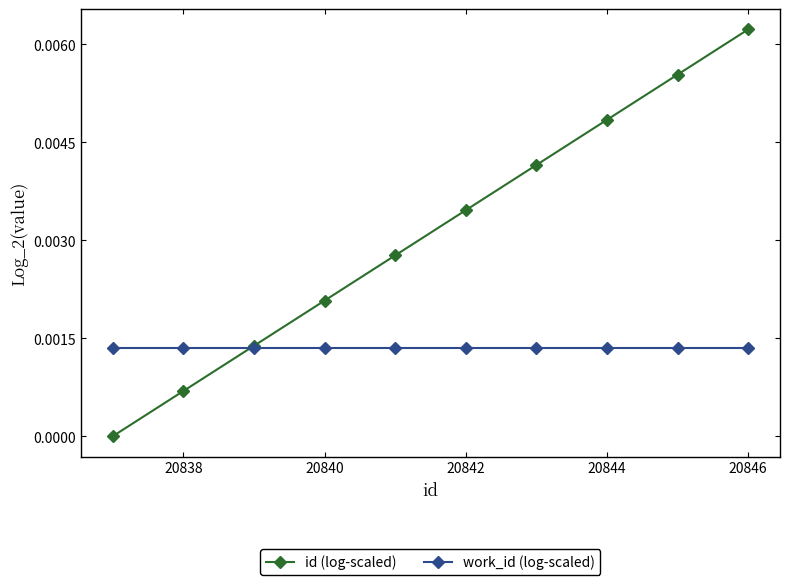

At how many categories does at least one series exceed 0?

10